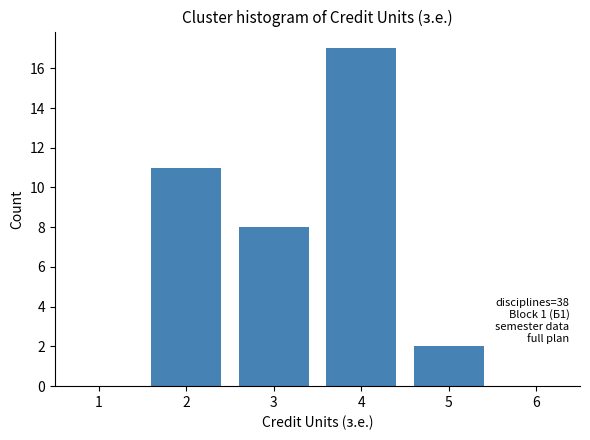

Reading left to right, extract all data points from this chart.

11	8	17	2